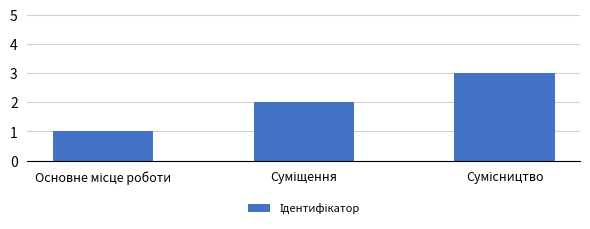

What is the sum of all values?

6